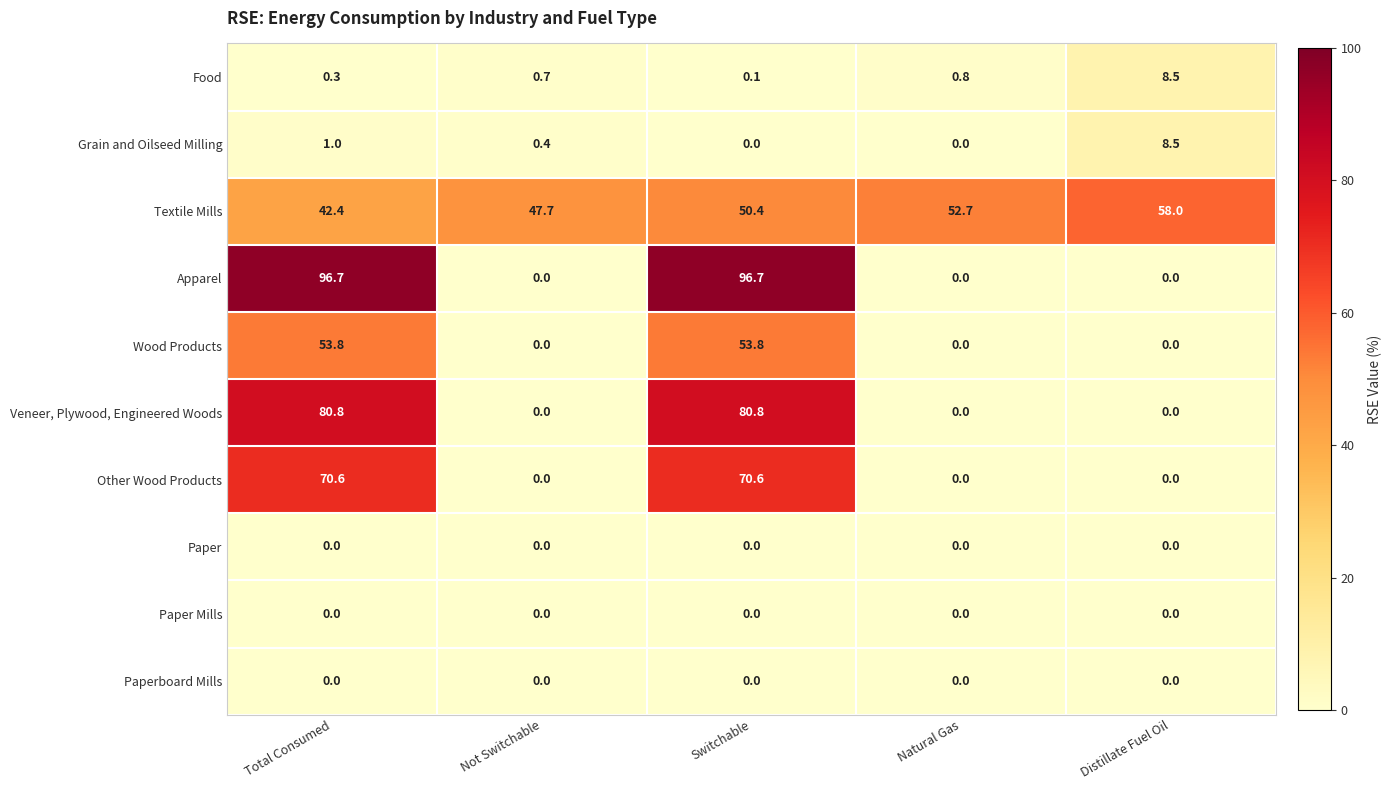

Which series changed the most between Switchable and Natural Gas?

Apparel